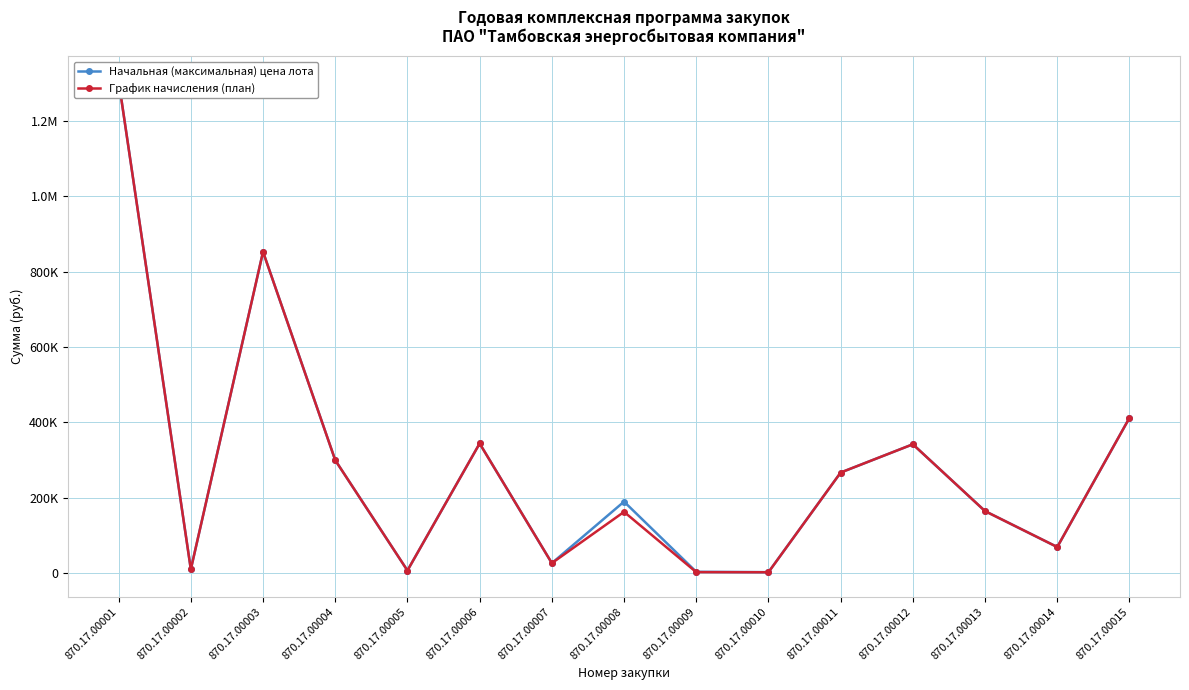

What is the total value across all series at 870.17.00004?

600000.0